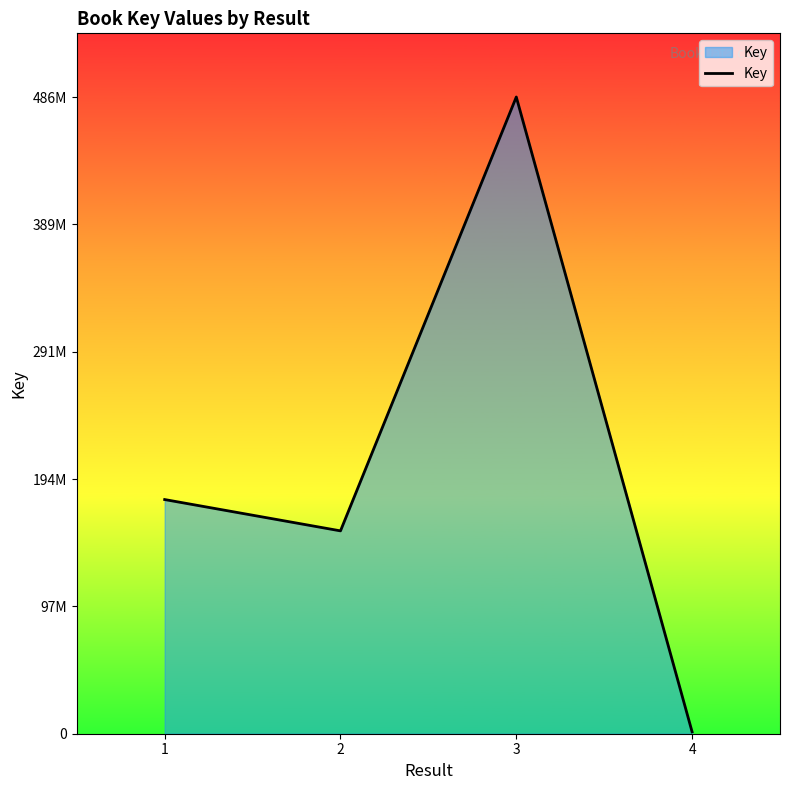

How many distinct data groups are displayed?

1